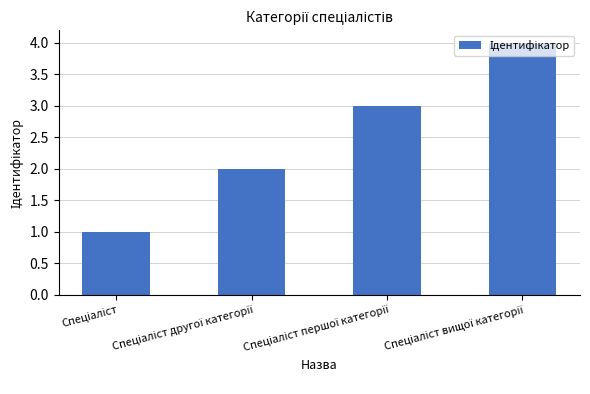

Reading left to right, extract all data points from this chart.

1	2	3	4